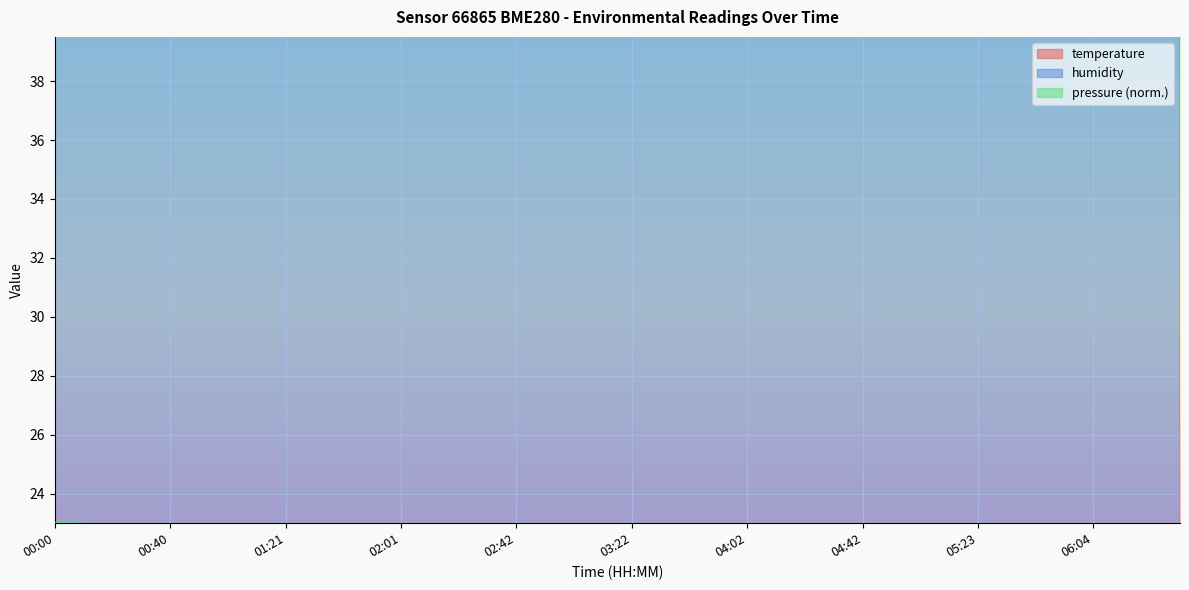

What is the sum of the temperature values at 01:31 and 04:52?

43.7